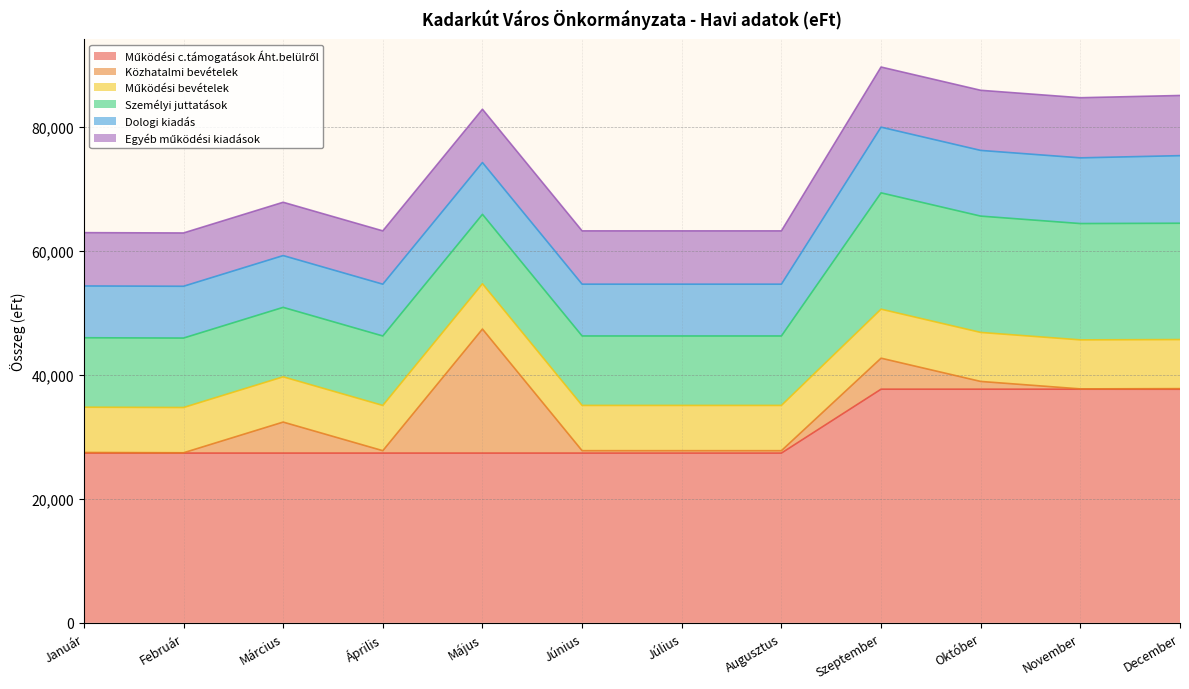

How many values in the Személyi juttatások series exceed 11199?

4